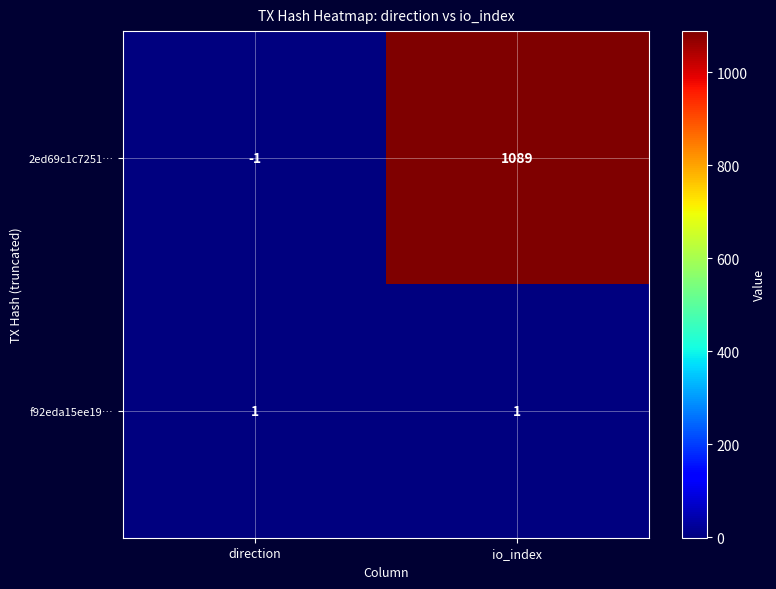

Rank the series by their average value, from lowest to highest.

f92eda15ee19…, 2ed69c1c7251…